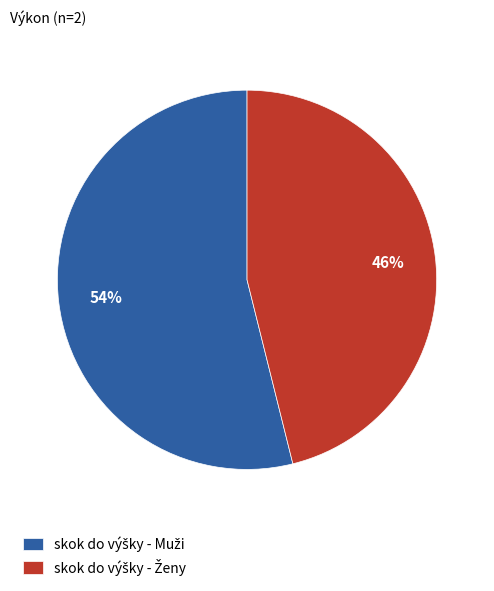

To the nearest percent, what is the average slice percentage?

50%